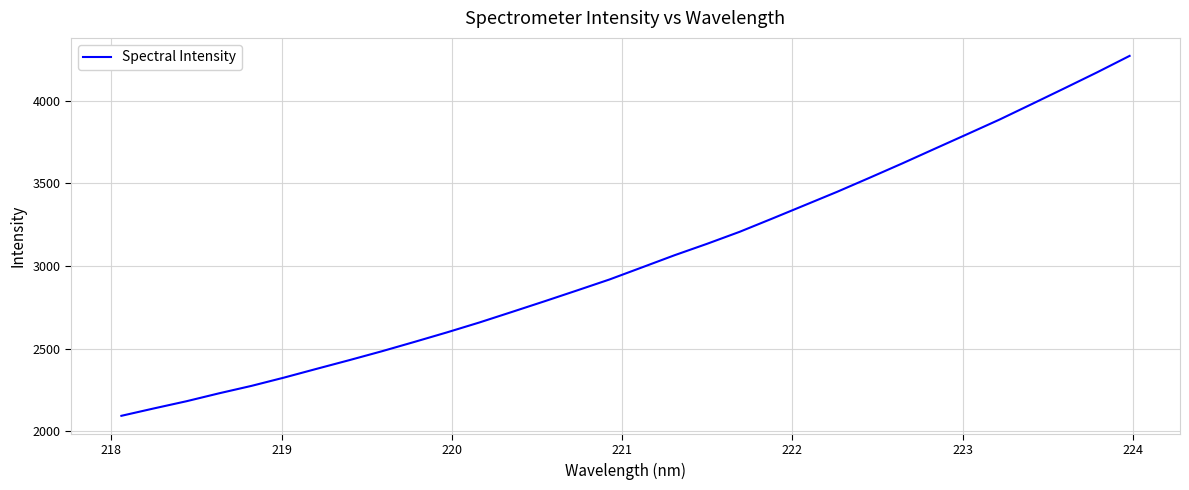

What is the maximum value shown in the chart?

4271.7